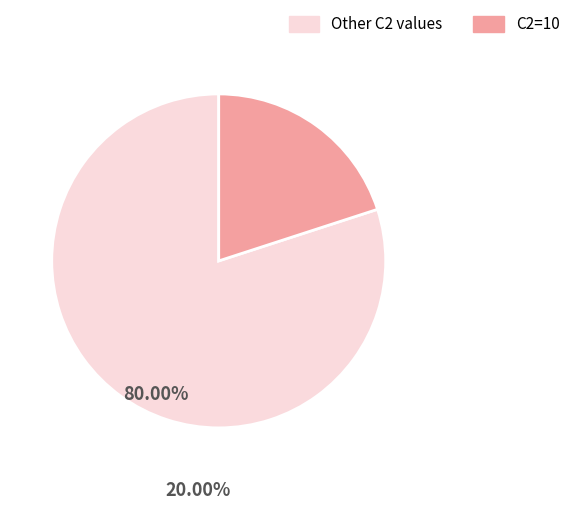

Is there any slice that represents more than half of the pie?

Yes